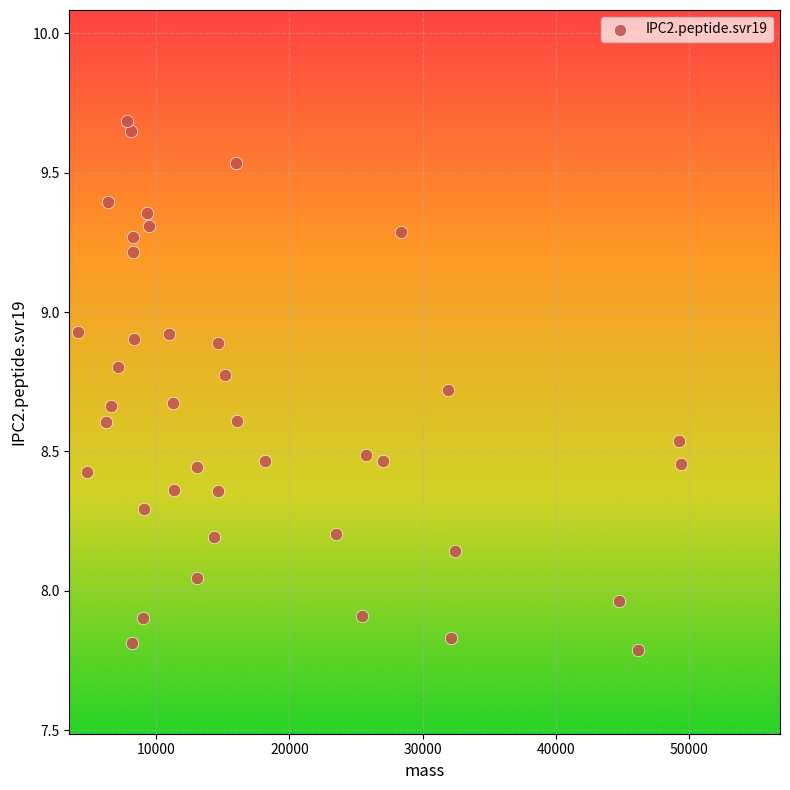

What is the range of X values (max minus min)?

45294.6